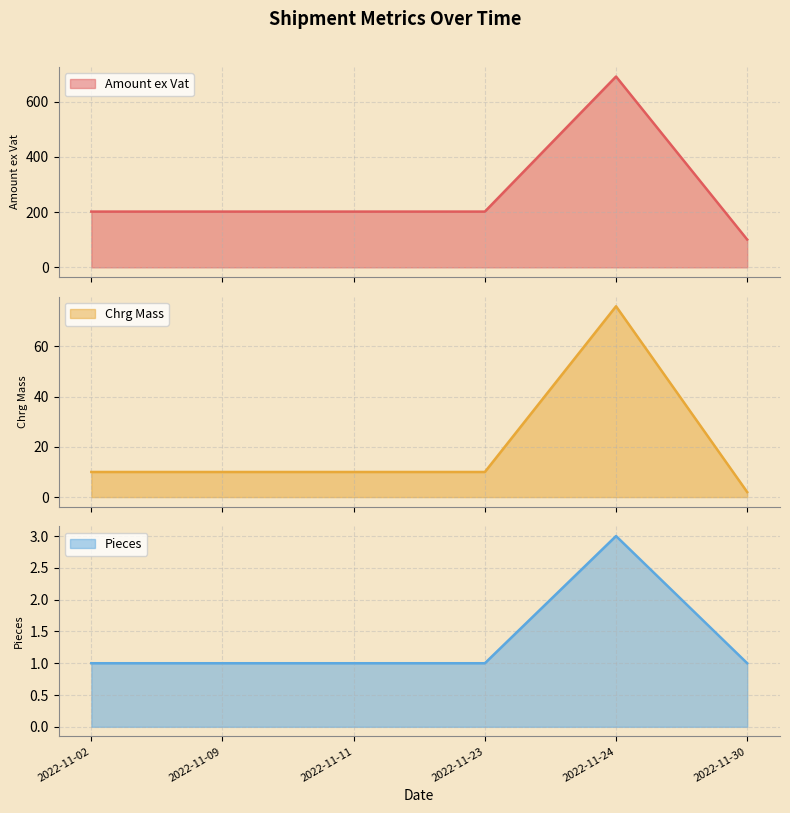

True or false: Pieces has more than 0 interior local peaks.

True